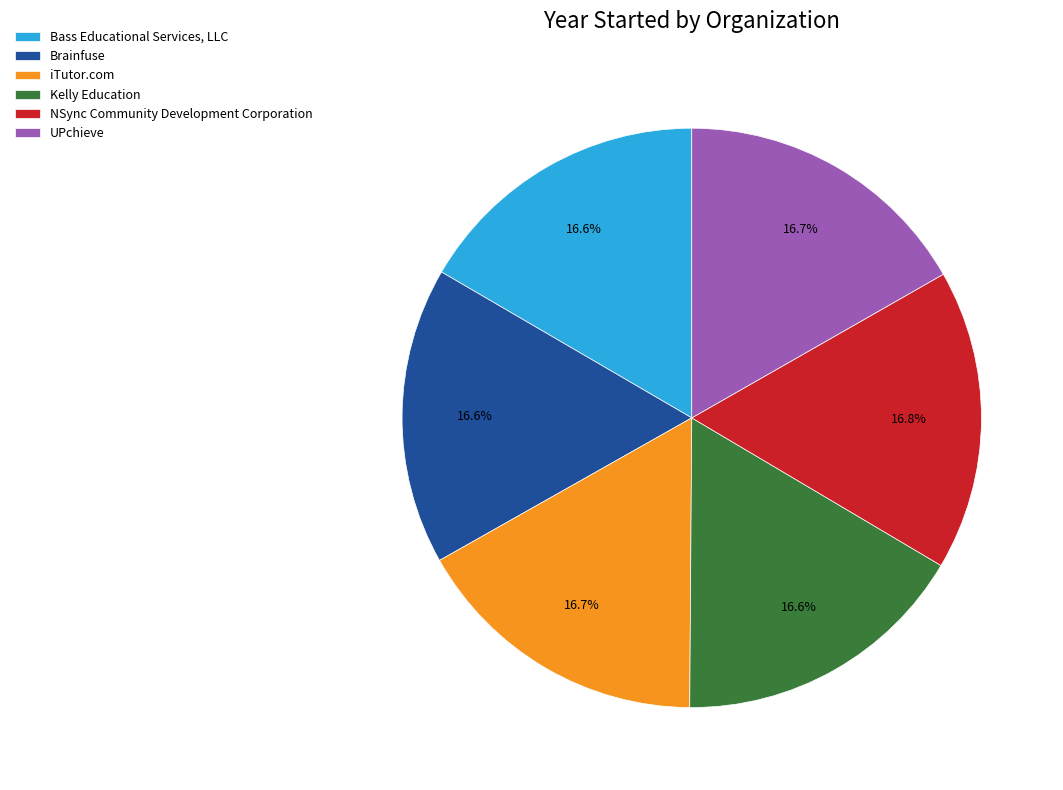

To the nearest percent, what is the combined percentage of Bass Educational Services, LLC and Kelly Education?

33%